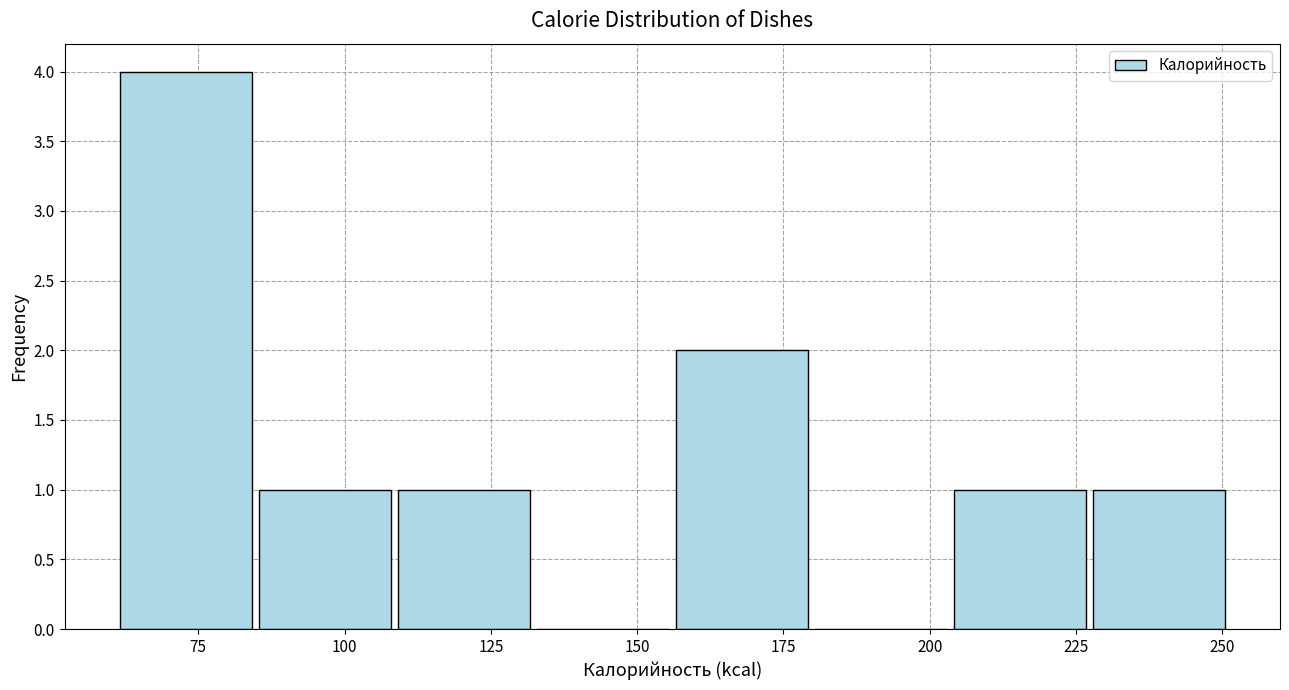

Reading left to right, transcribe this chart: for each bar, give the range it covers on the x-axis and its height. Neither the bar edges nor the heights are printed on the chart, so give them approximately, as read against the axes.

60 to 85: 4
85 to 110: 1
110 to 130: 1
130 to 155: 0
155 to 180: 2
180 to 205: 0
205 to 225: 1
225 to 250: 1